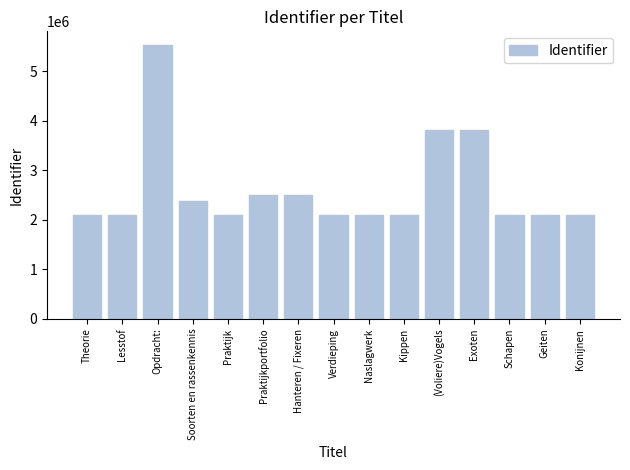

Read the value at Verdieping.

2092903